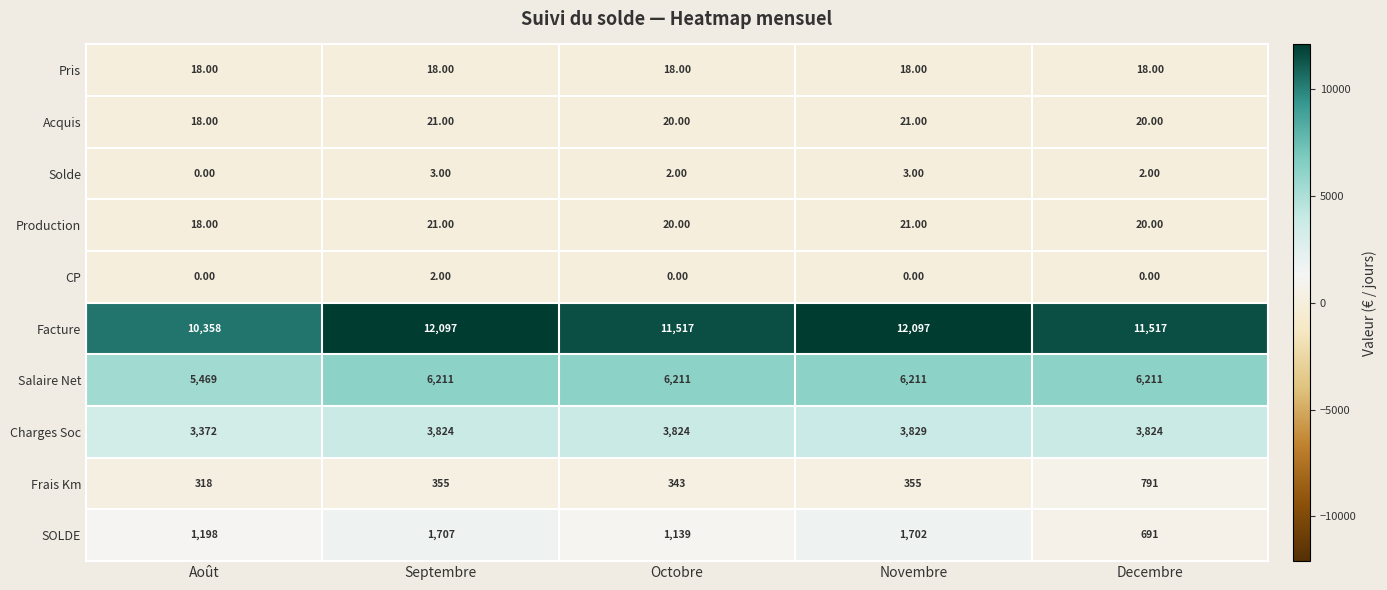

What is the sum of the Facture values at Août and Septembre?

22455